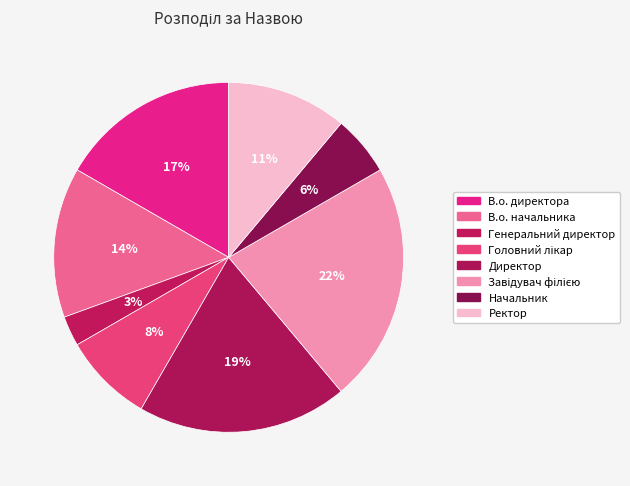

How many slices are in this pie chart?

8